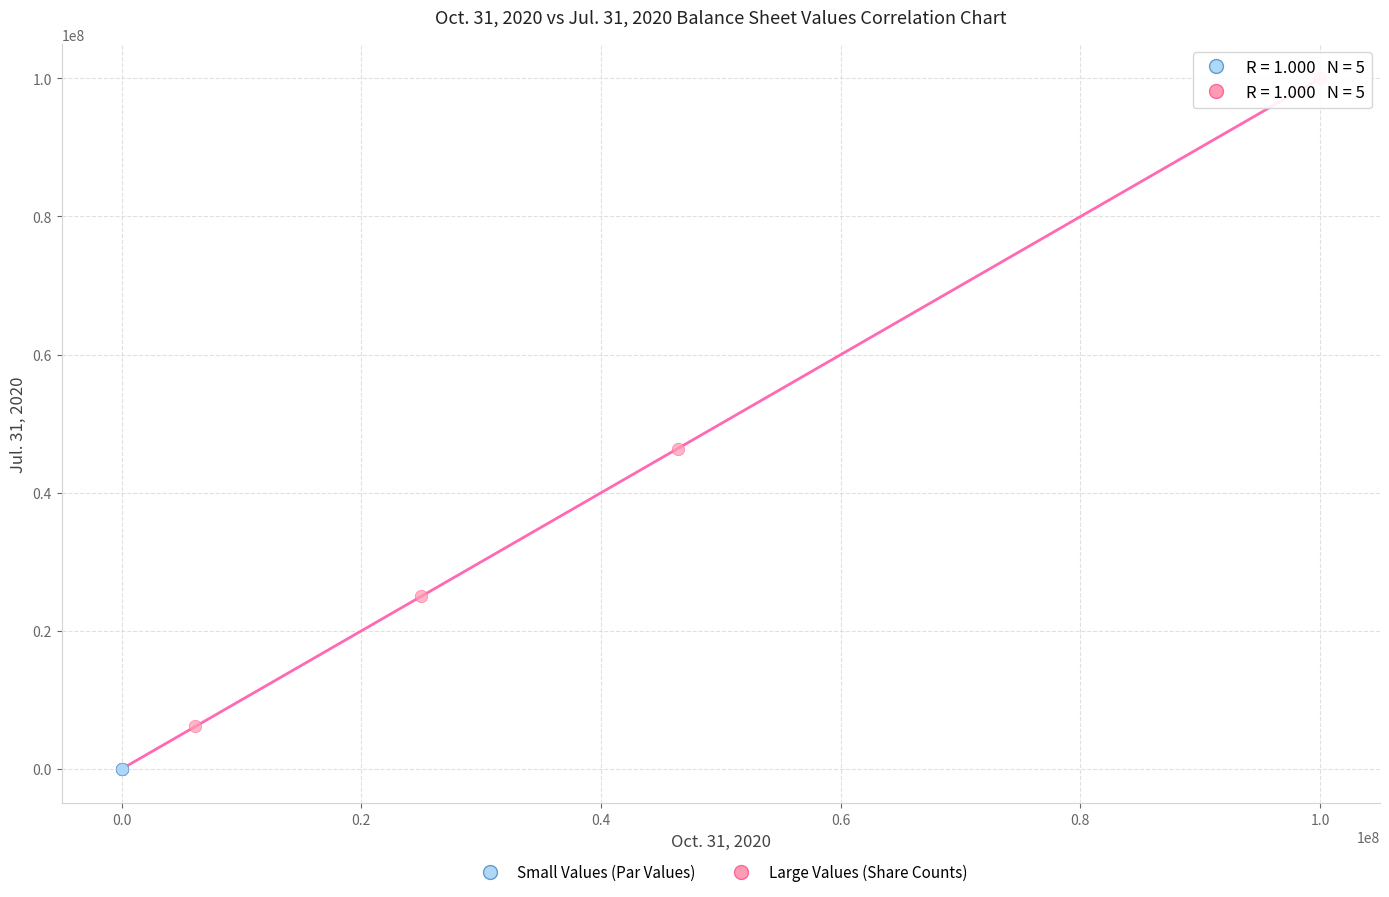

Which series contains the highest Y value?

Large Values (Share Counts)